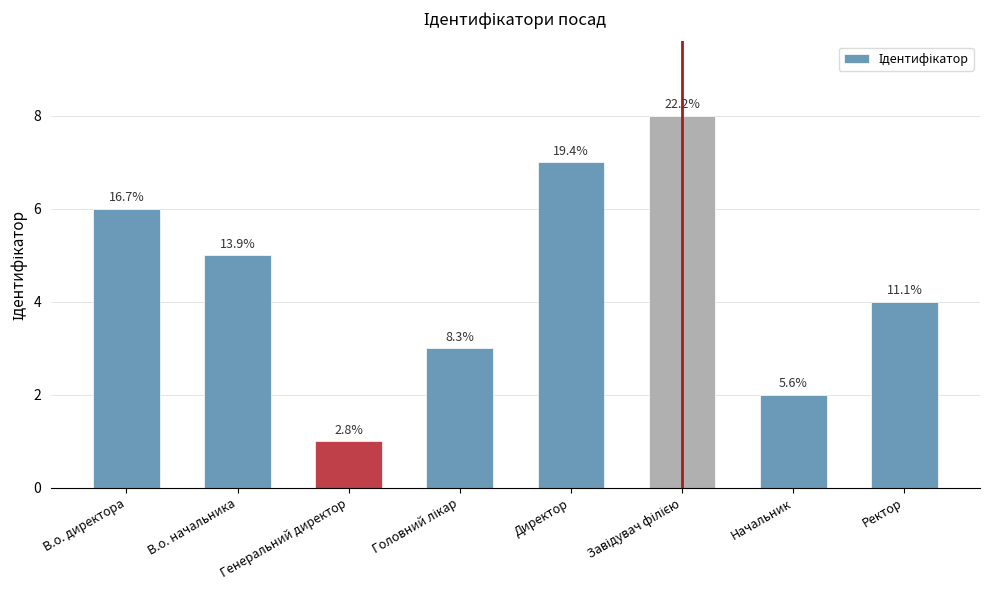

True or false: the data shows 1 at Генеральний директор.

True